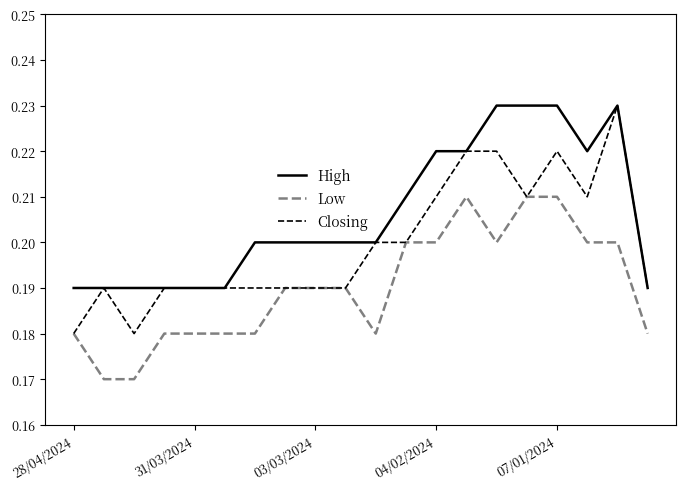

Which series has the largest total across all categories?

High